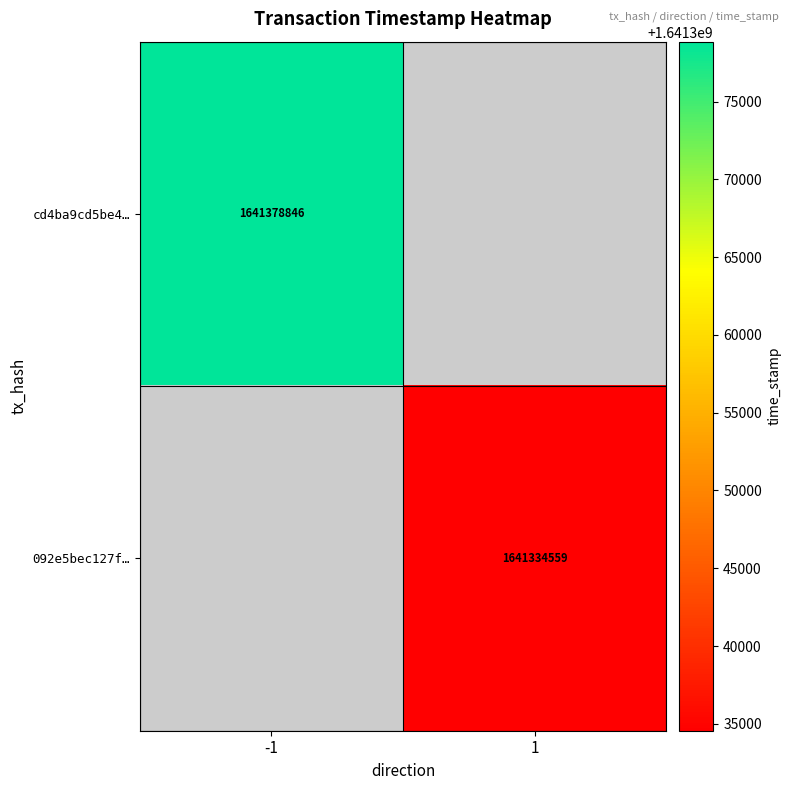

What is the minimum value shown in the chart?

1641334559.0